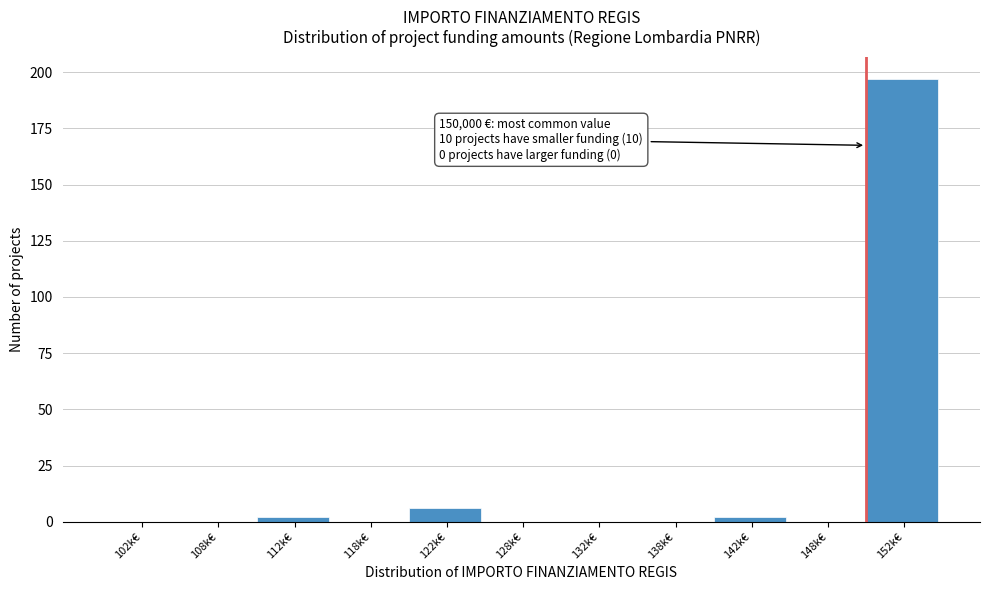

Reading left to right, transcribe all the data shown in this chart.

102k€=0	108k€=0	112k€=2	118k€=0	122k€=6	128k€=0	132k€=0	138k€=0	142k€=2	148k€=0	152k€=197